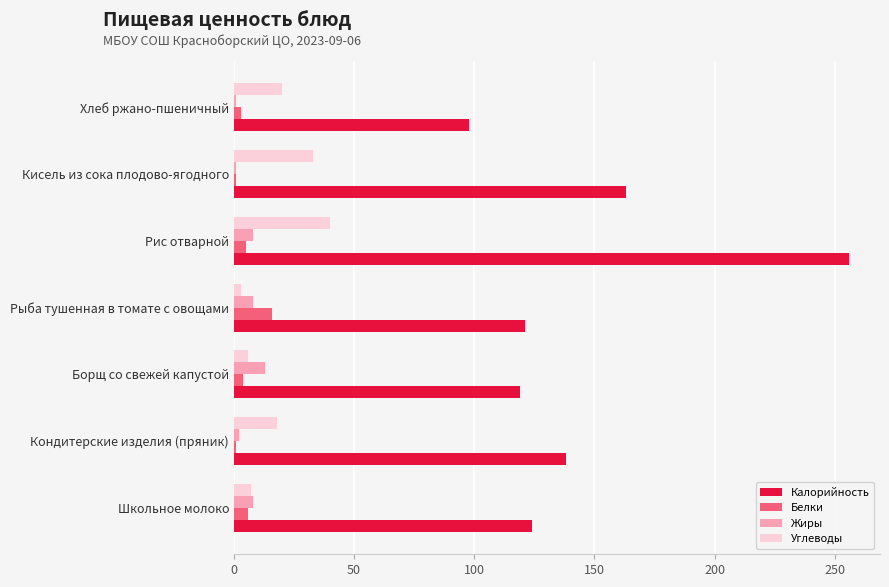

Is the value of Калорийность at Хлеб ржано-пшеничный greater than the value of Жиры at Хлеб ржано-пшеничный?

Yes